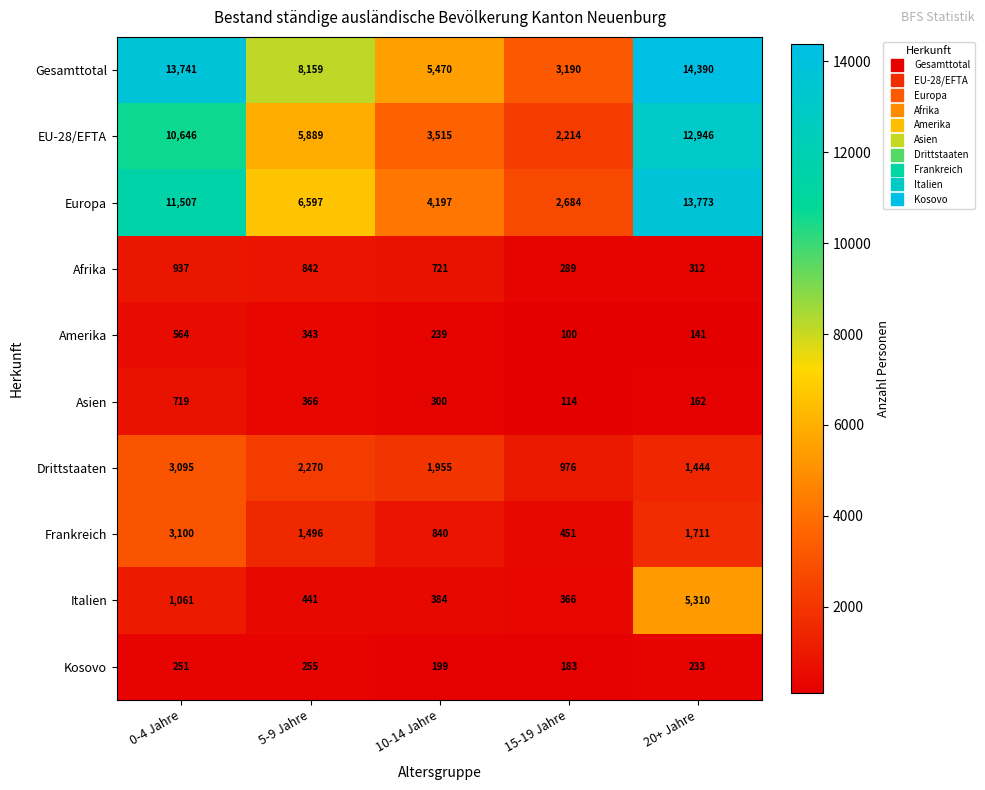

Which label corresponds to the largest value in the chart?

20+ Jahre